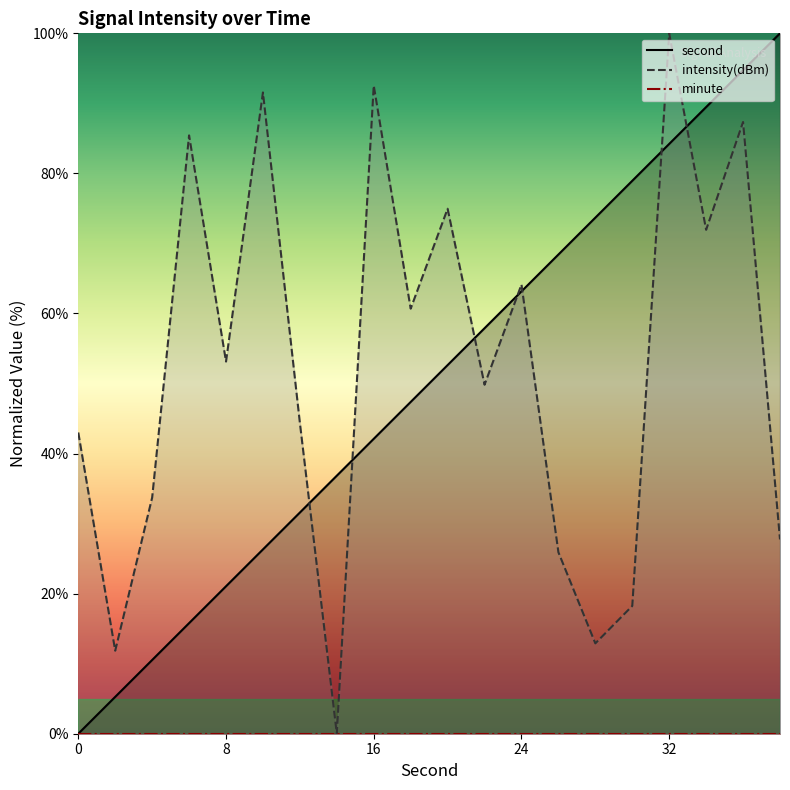

How many values in second are above zero?

19